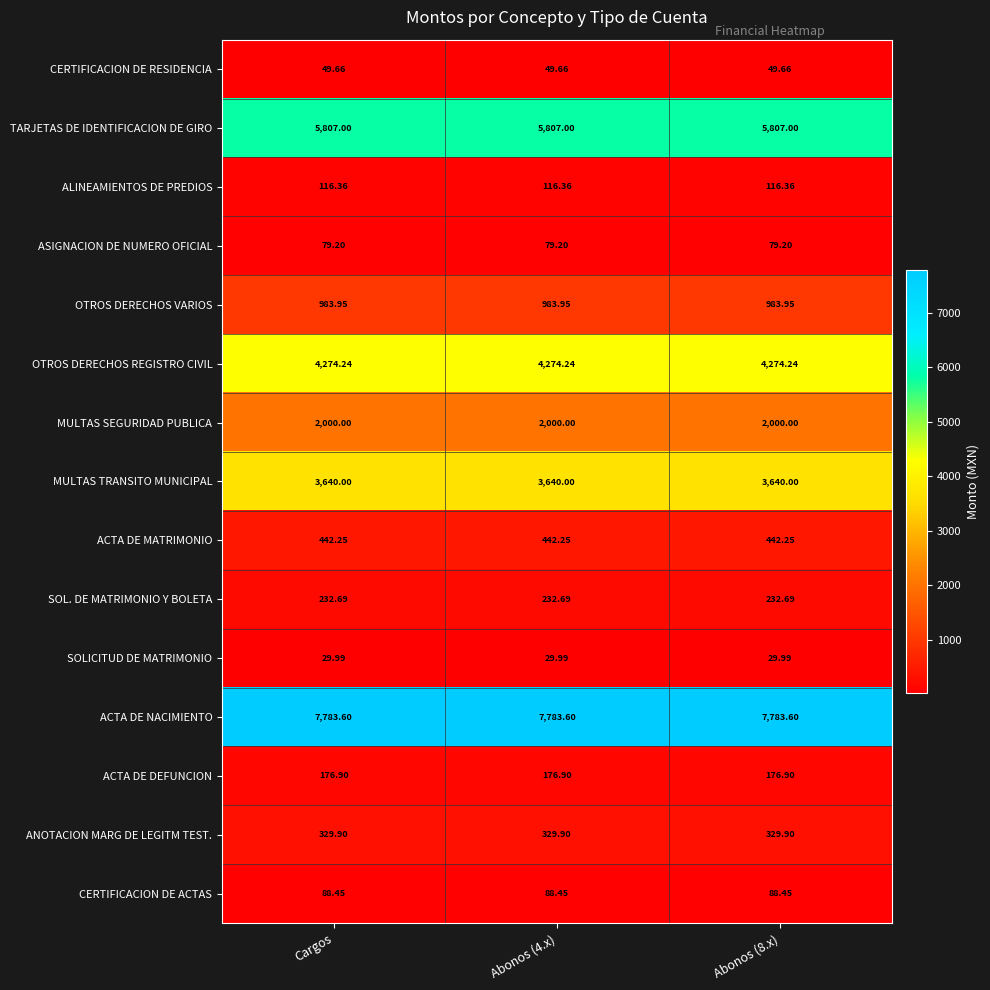

Rank the series by their maximum value, from highest to lowest.

ACTA DE NACIMIENTO, TARJETAS DE IDENTIFICACION DE GIRO, OTROS DERECHOS REGISTRO CIVIL, MULTAS TRANSITO MUNICIPAL, MULTAS SEGURIDAD PUBLICA, OTROS DERECHOS VARIOS, ACTA DE MATRIMONIO, ANOTACION MARG DE LEGITM TEST., SOL. DE MATRIMONIO Y BOLETA, ACTA DE DEFUNCION, ALINEAMIENTOS DE PREDIOS, CERTIFICACION DE ACTAS, ASIGNACION DE NUMERO OFICIAL, CERTIFICACION DE RESIDENCIA, SOLICITUD DE MATRIMONIO